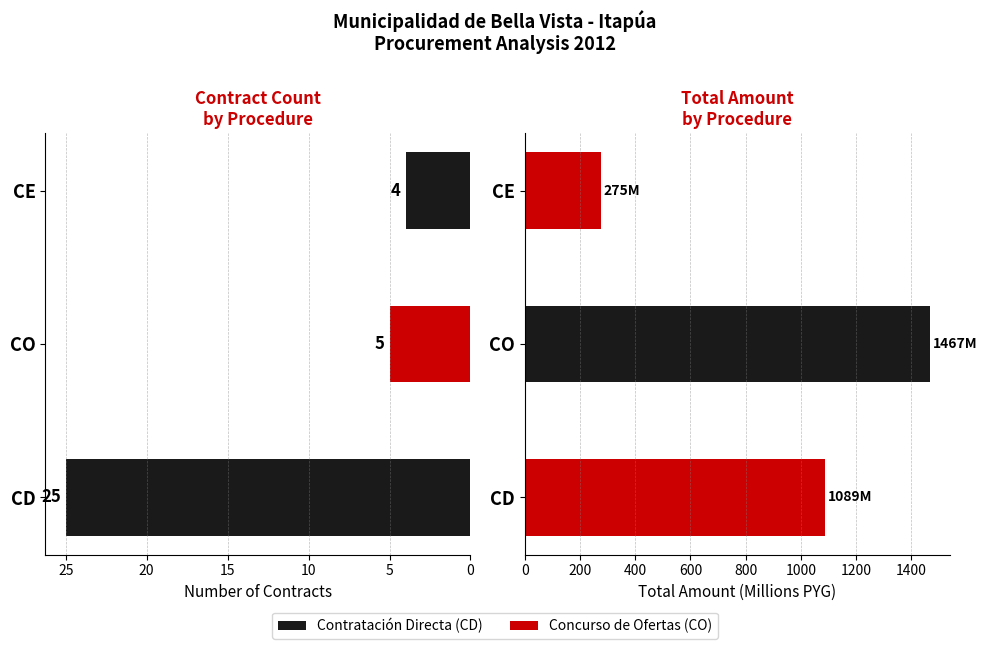

What is the sum of the Total Amount values at CO and CD?

2556.1